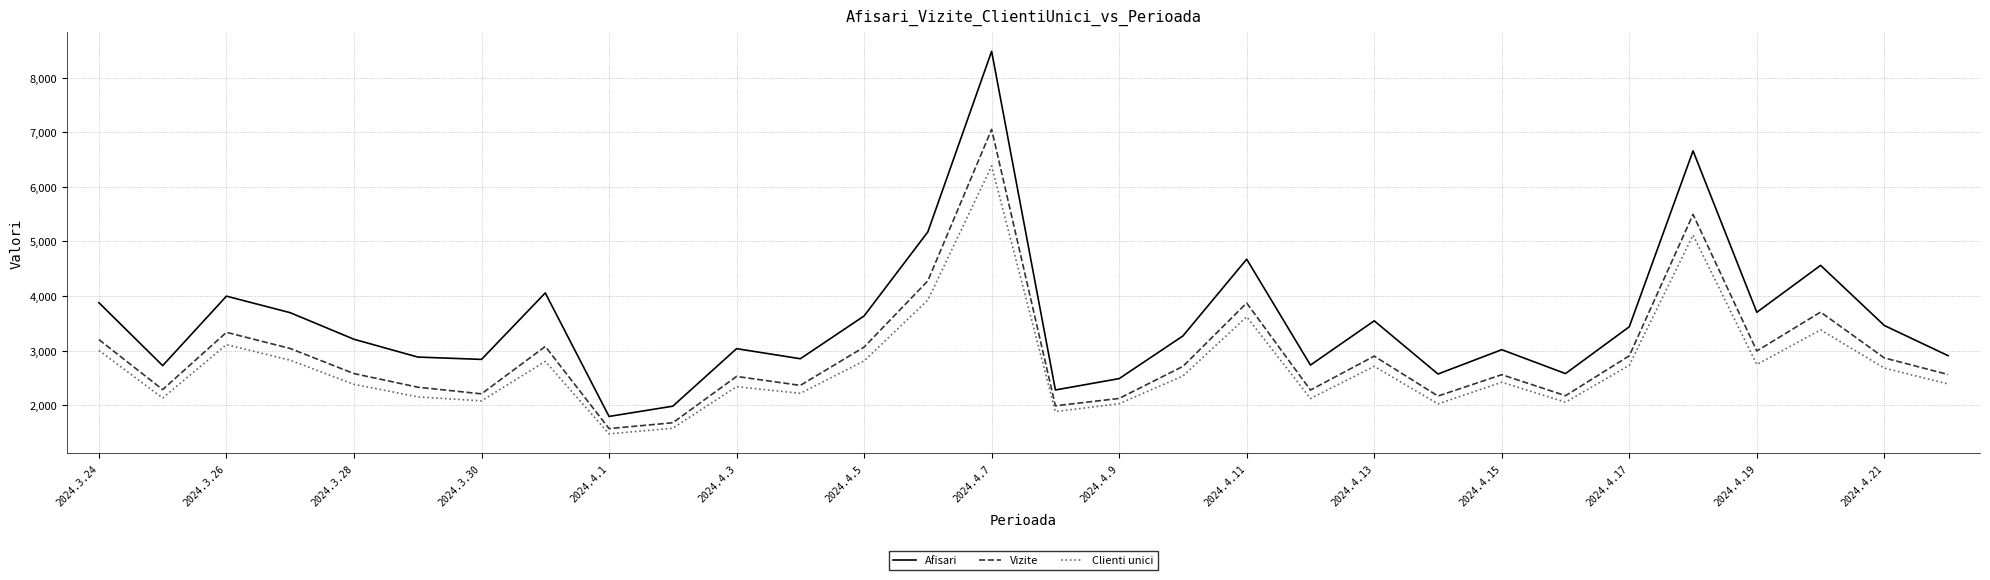

List the series in order of their peak value, lowest first.

Clienti unici, Vizite, Afisari